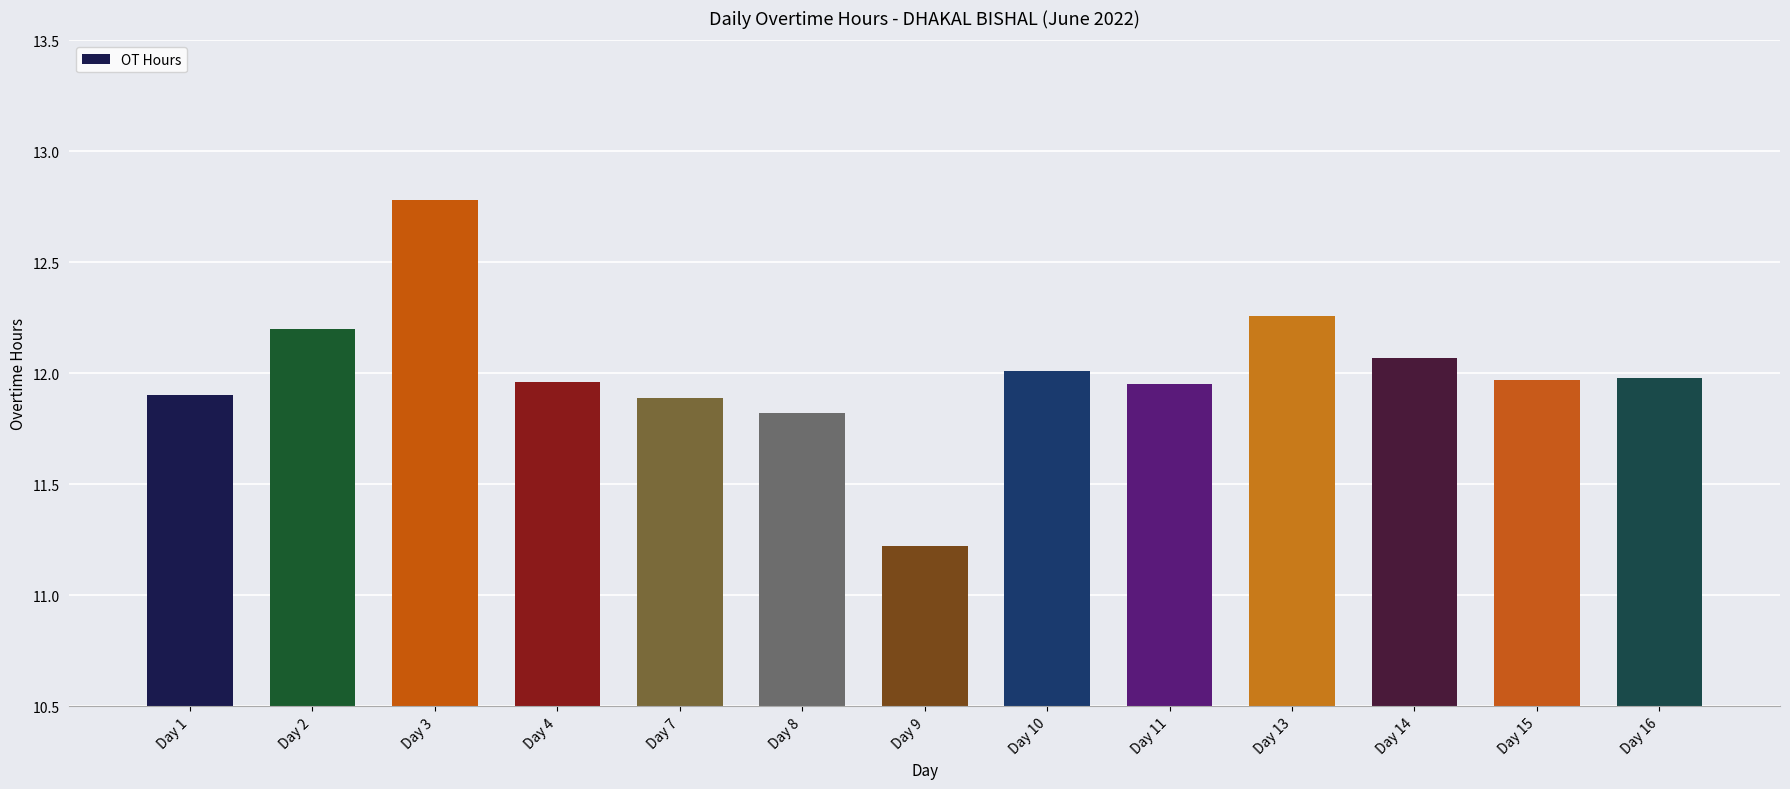

What is the sum of all values?

156.0